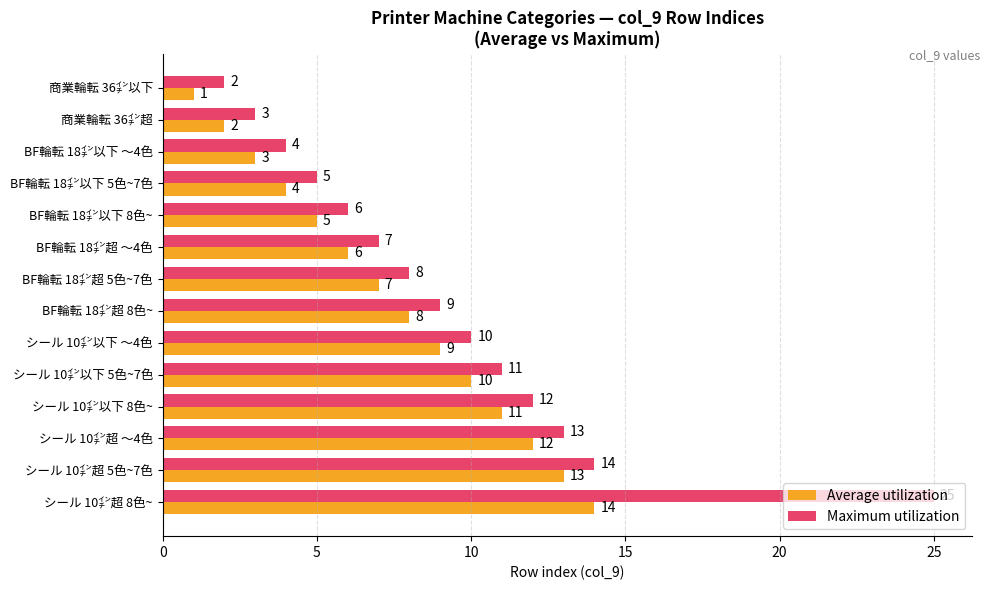

List the series in order of their overall mean, lowest first.

Average utilization, Maximum utilization